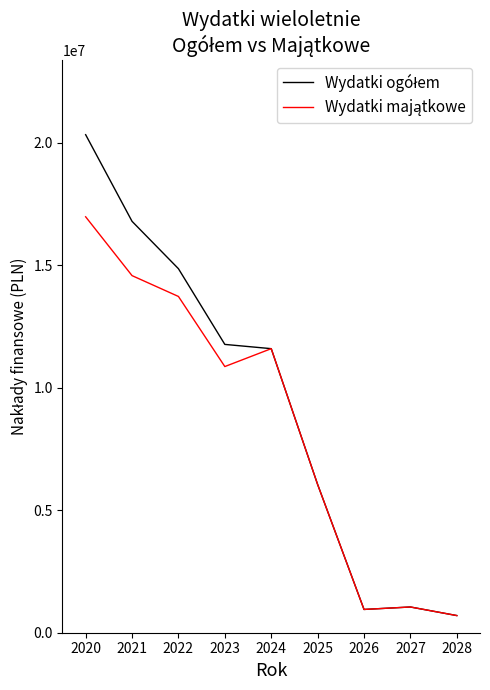

What is the minimum value shown in the chart?

700000